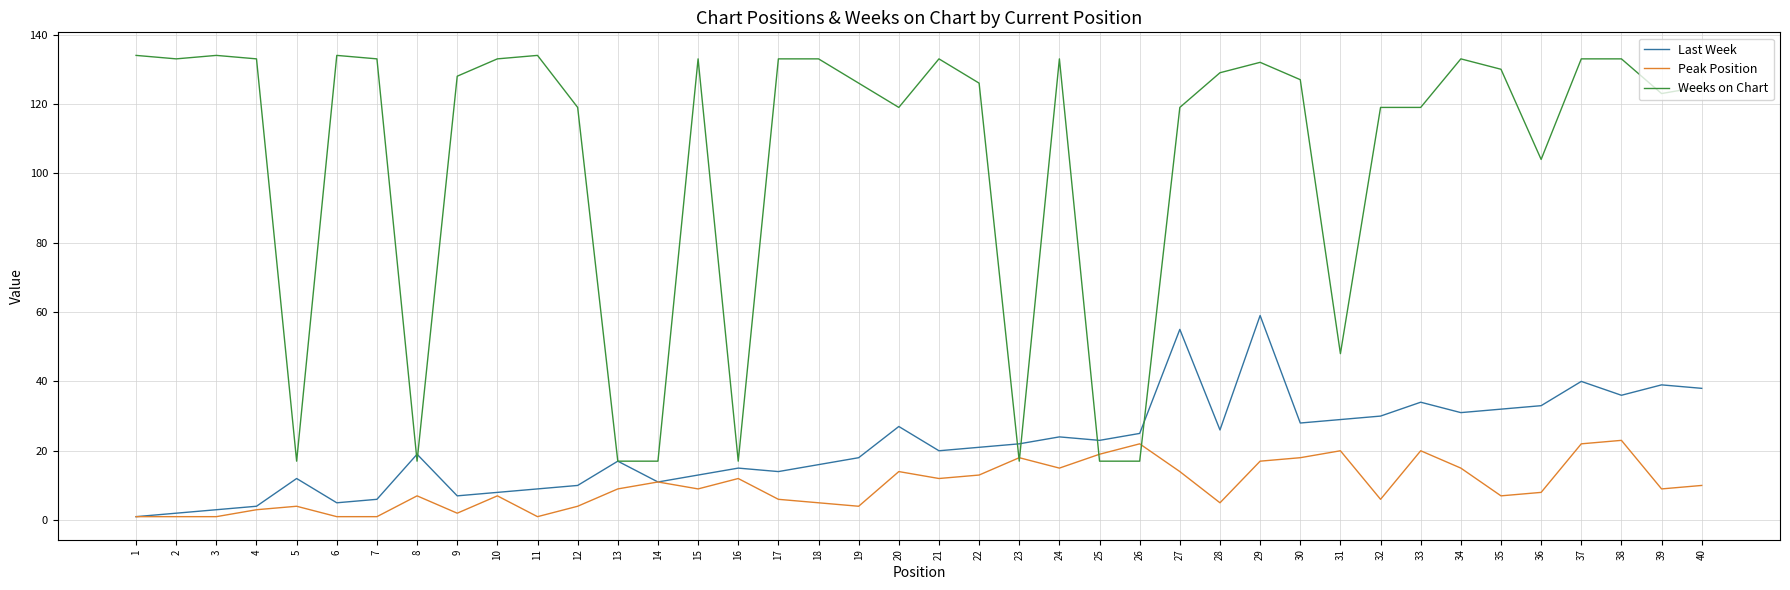

What are all the series names shown in the legend?

Last Week, Peak Position, Weeks on Chart